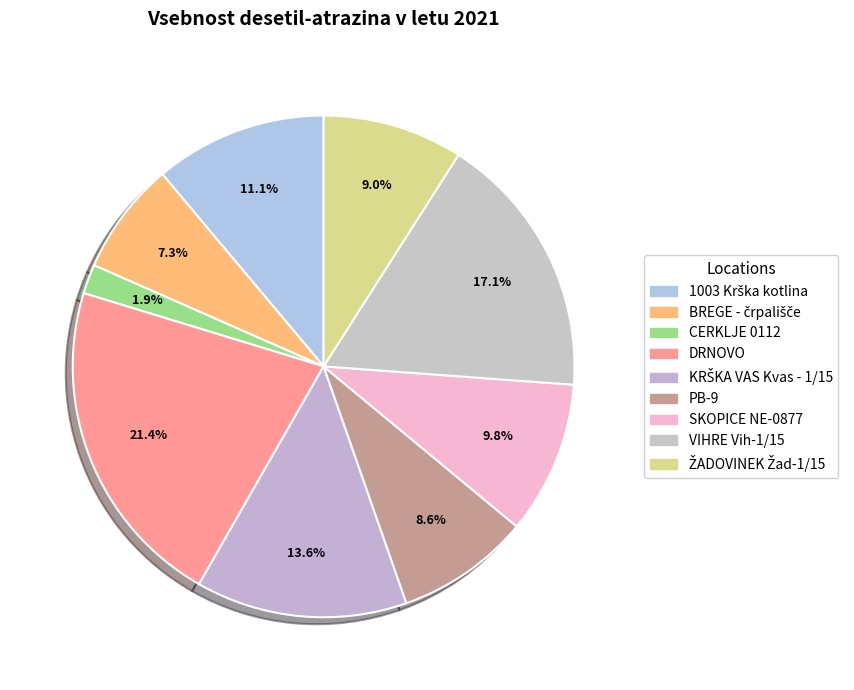

Does CERKLJE 0112 account for over 50% of the chart?

No